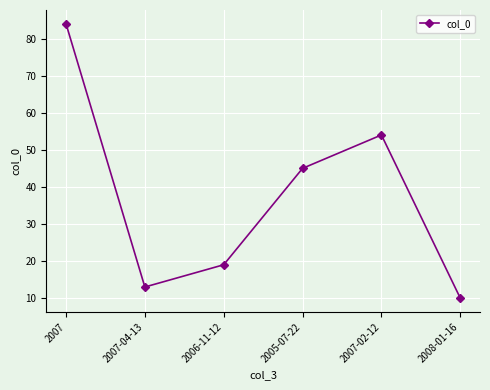

Approximately how many times larger is the value at 2005-07-22 compared to 2007?

0.5